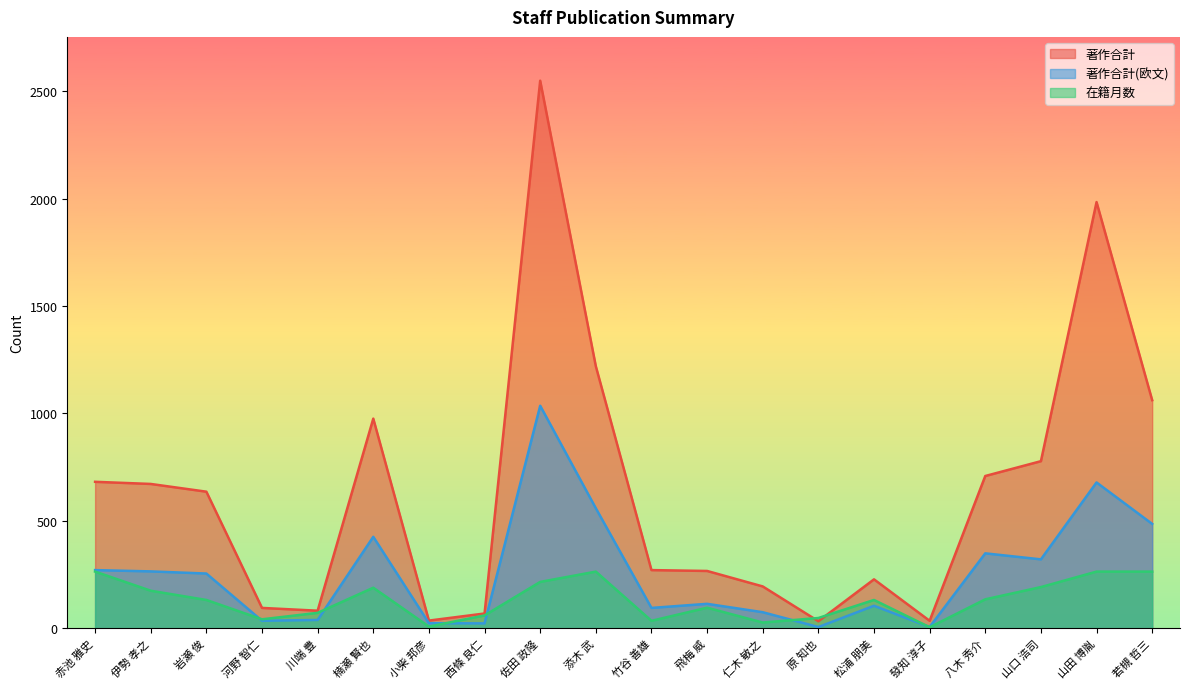

Between 小柴 邦彦 and 佐田 政隆, which series saw the biggest shift?

著作合計